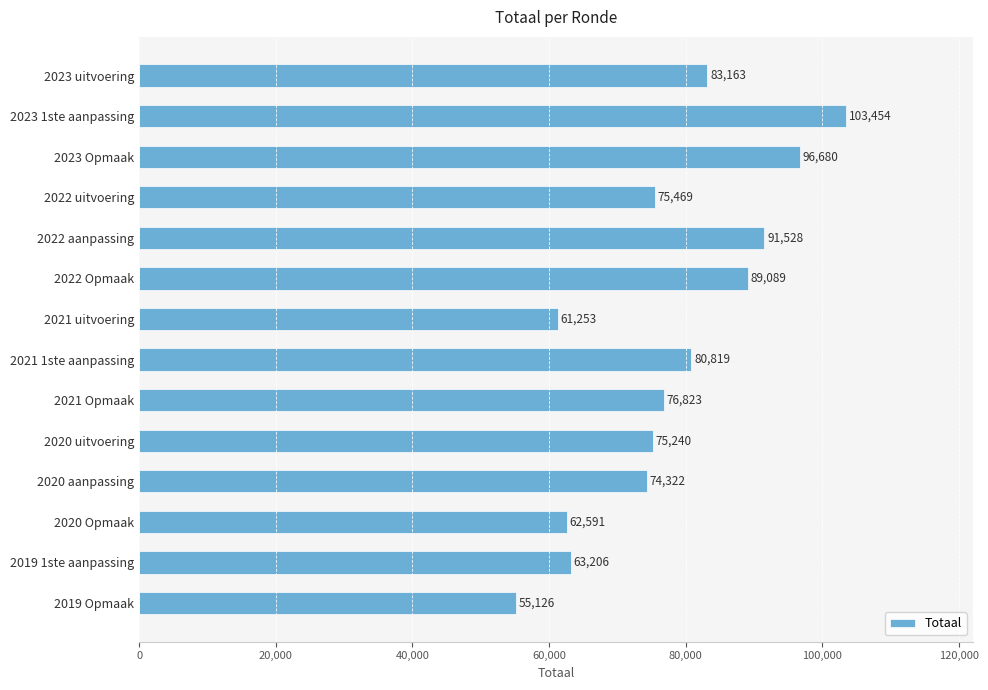

Are the bars grouped side by side (vs. stacked)?

No